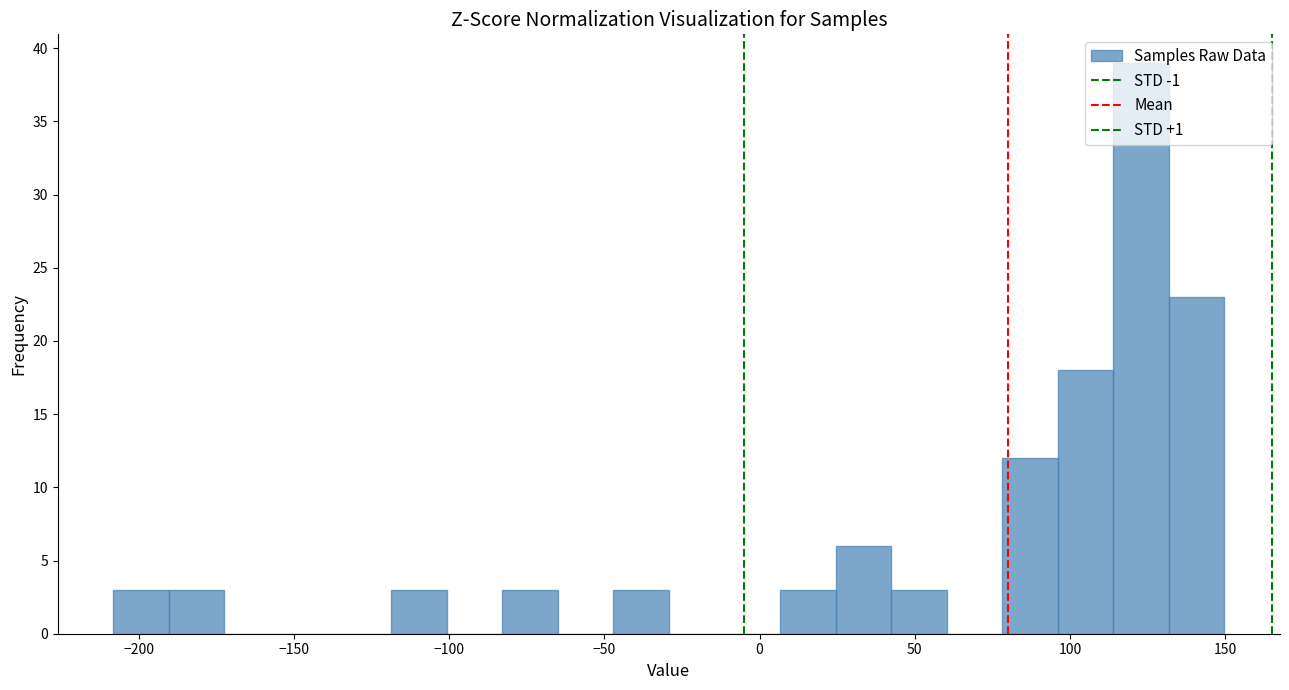

Read against the x-axis, roughly where is the centre of the tallest bar?

125